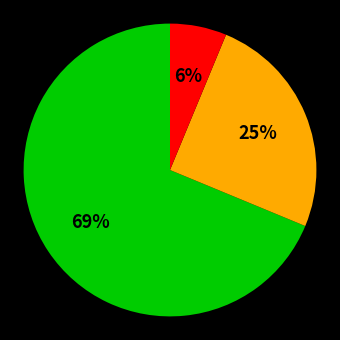

Is there any slice that represents more than half of the pie?

Yes